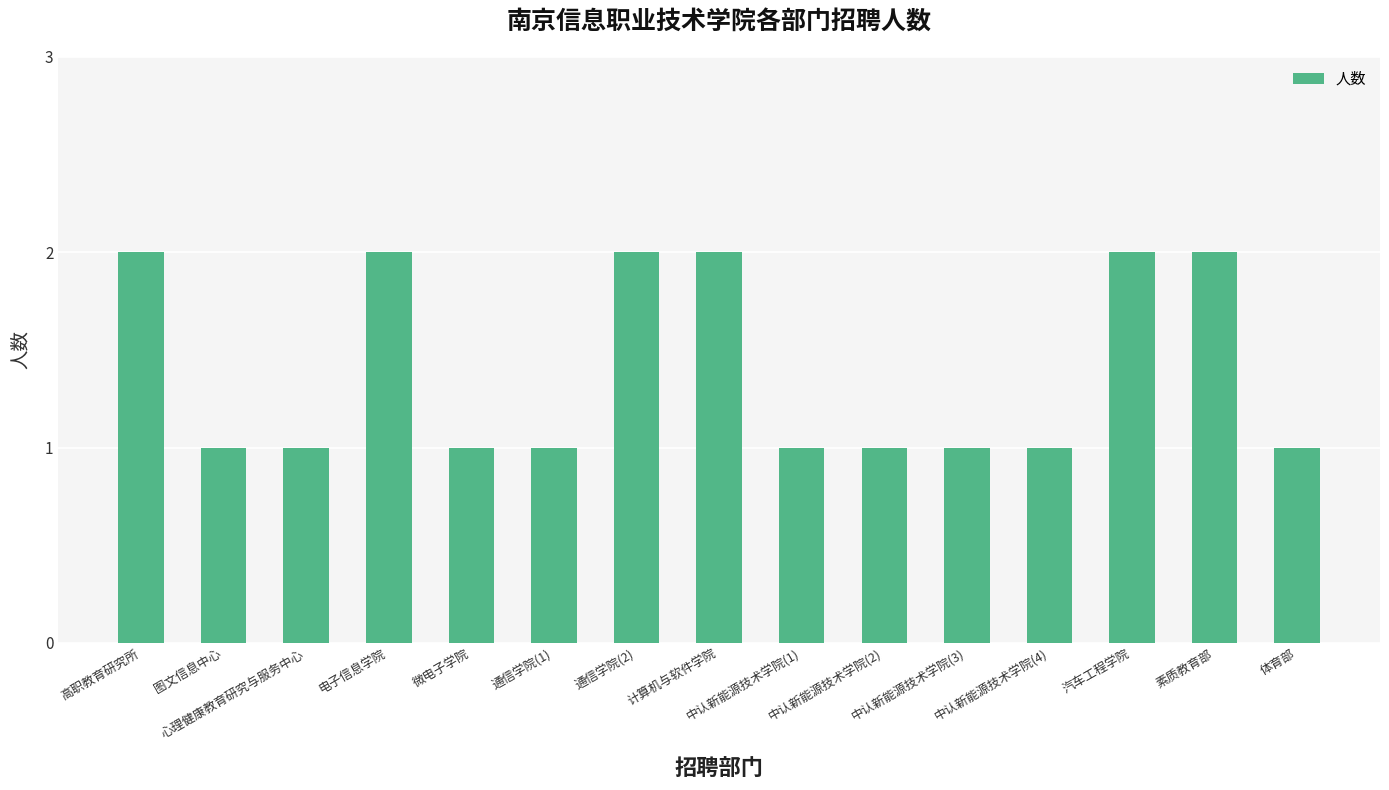

What is the difference between the maximum and minimum values?

1